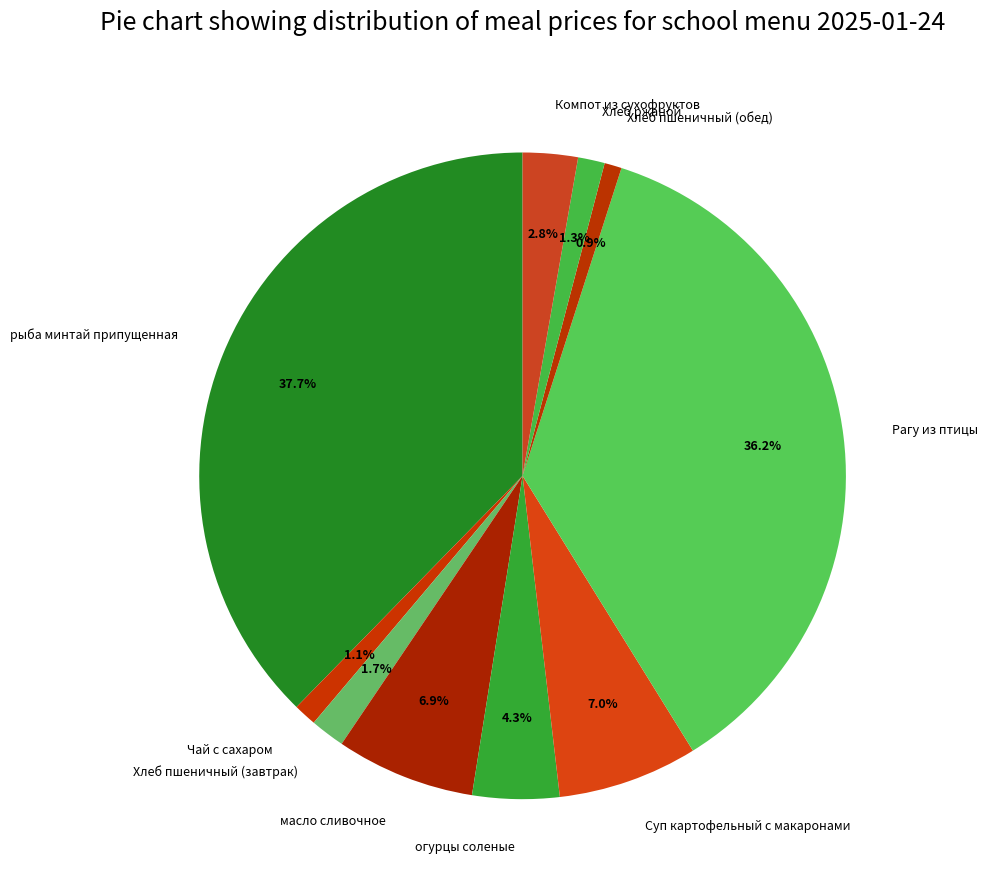

To the nearest percent, what is the average slice percentage?

10%